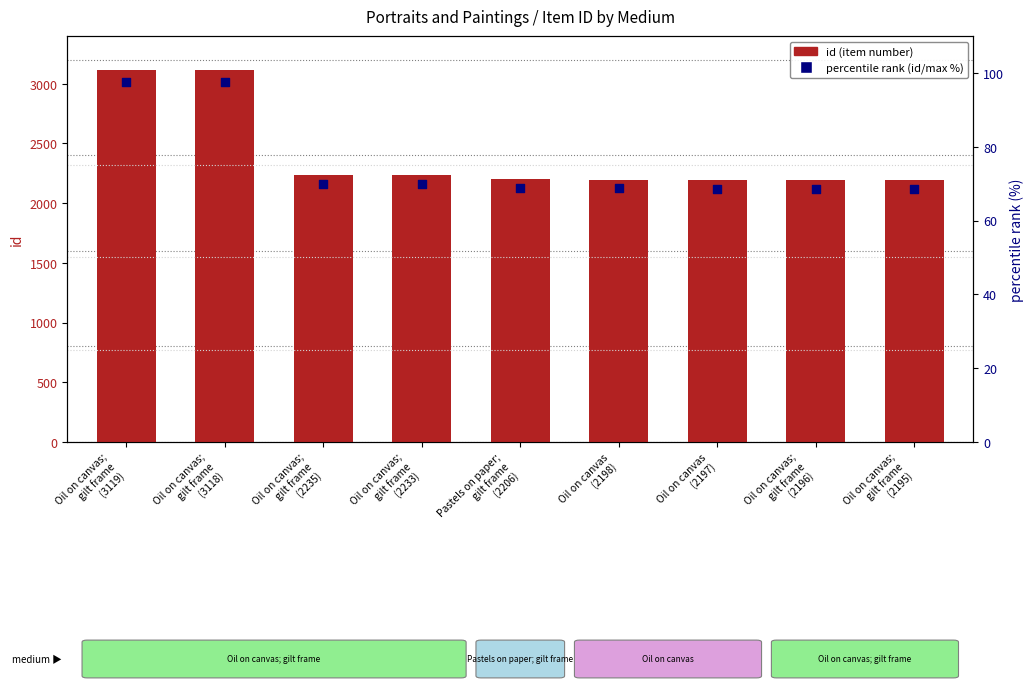

What is the total value across all series at Oil on canvas;
gilt frame
(2235)?

2304.8